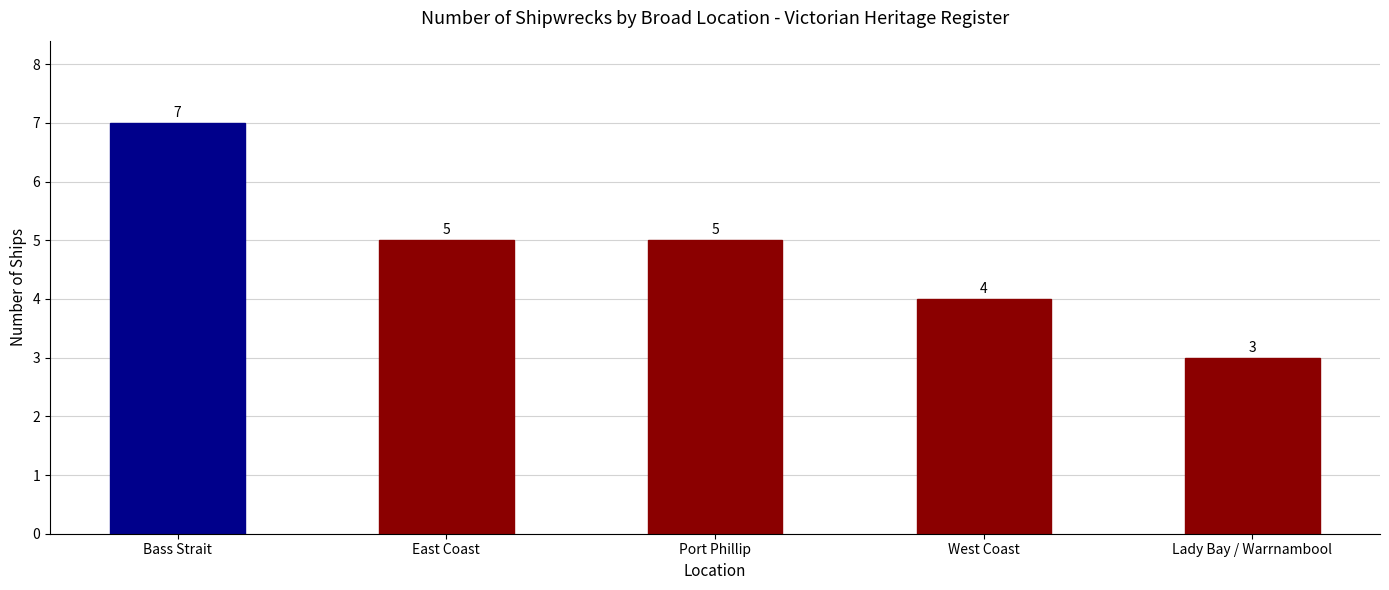

Which label corresponds to the largest value in the chart?

Bass Strait